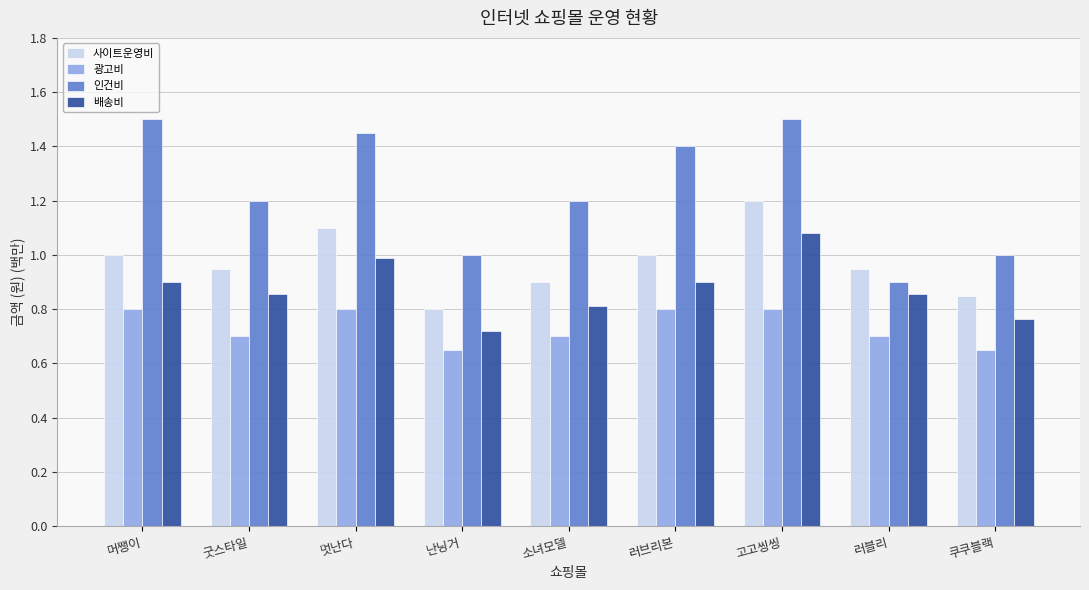

Is it true that 사이트운영비 equals 1.5 at 쿠쿠블랙?

False